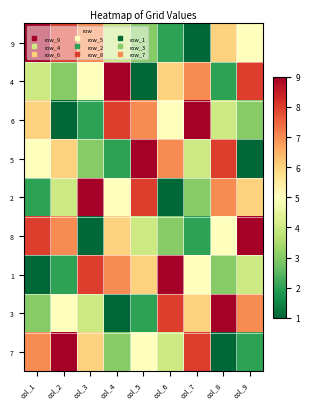

How many distinct data groups are displayed?

9